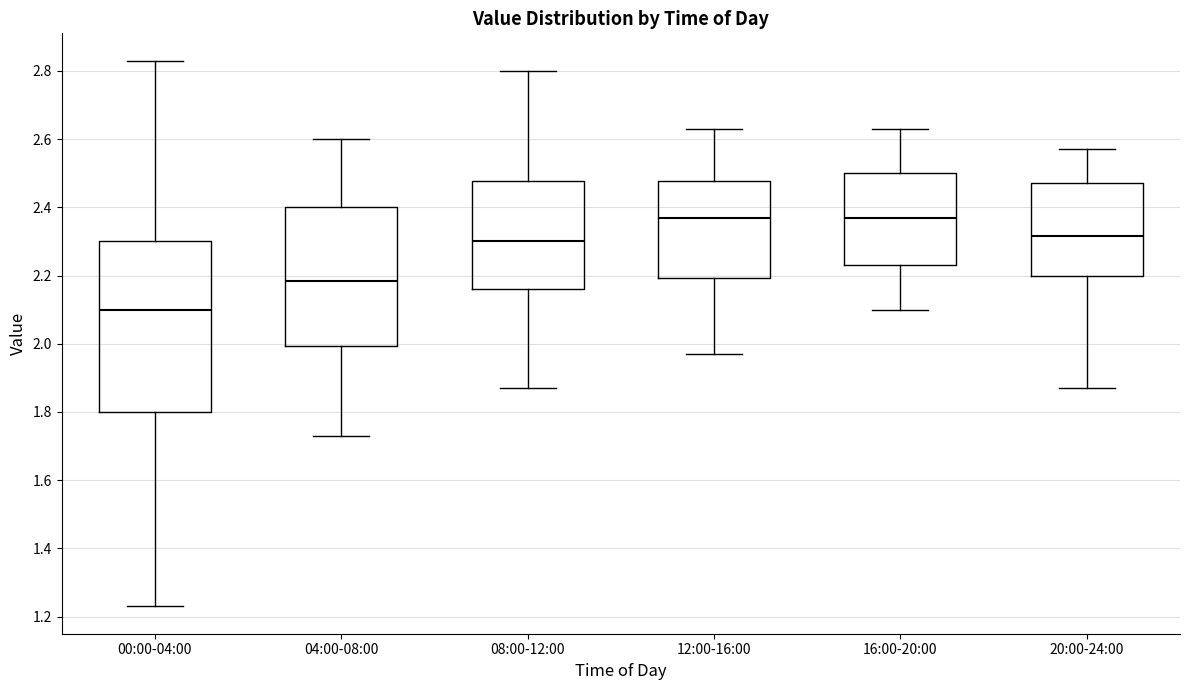

Comparing the boxes themselves (not the whiskers), which one is the tallest?

00:00-04:00